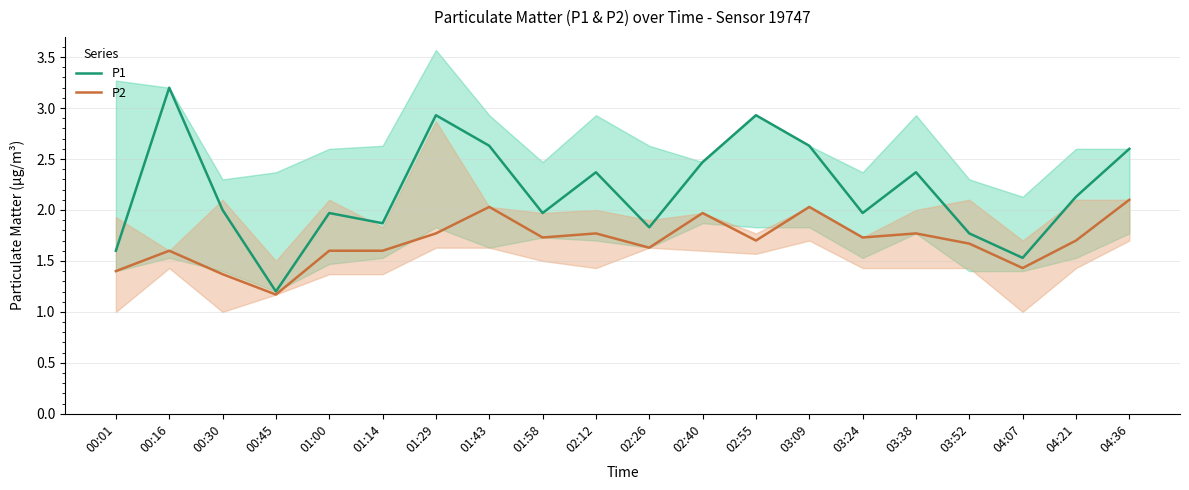

True or false: P1 and P2 intersect in this chart.

False